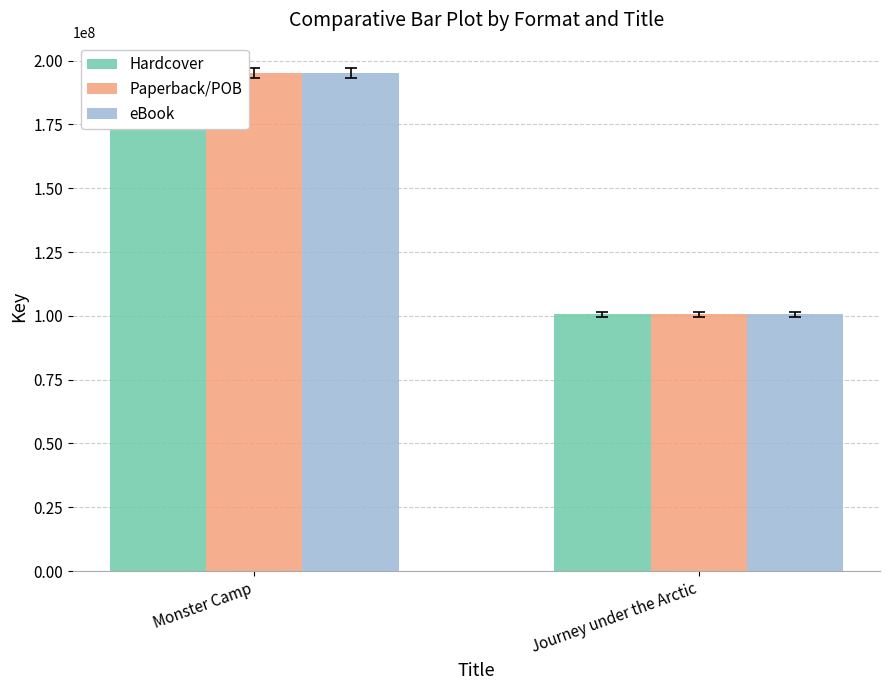

Between Journey under the Arctic and Monster Camp, which is larger?

Monster Camp